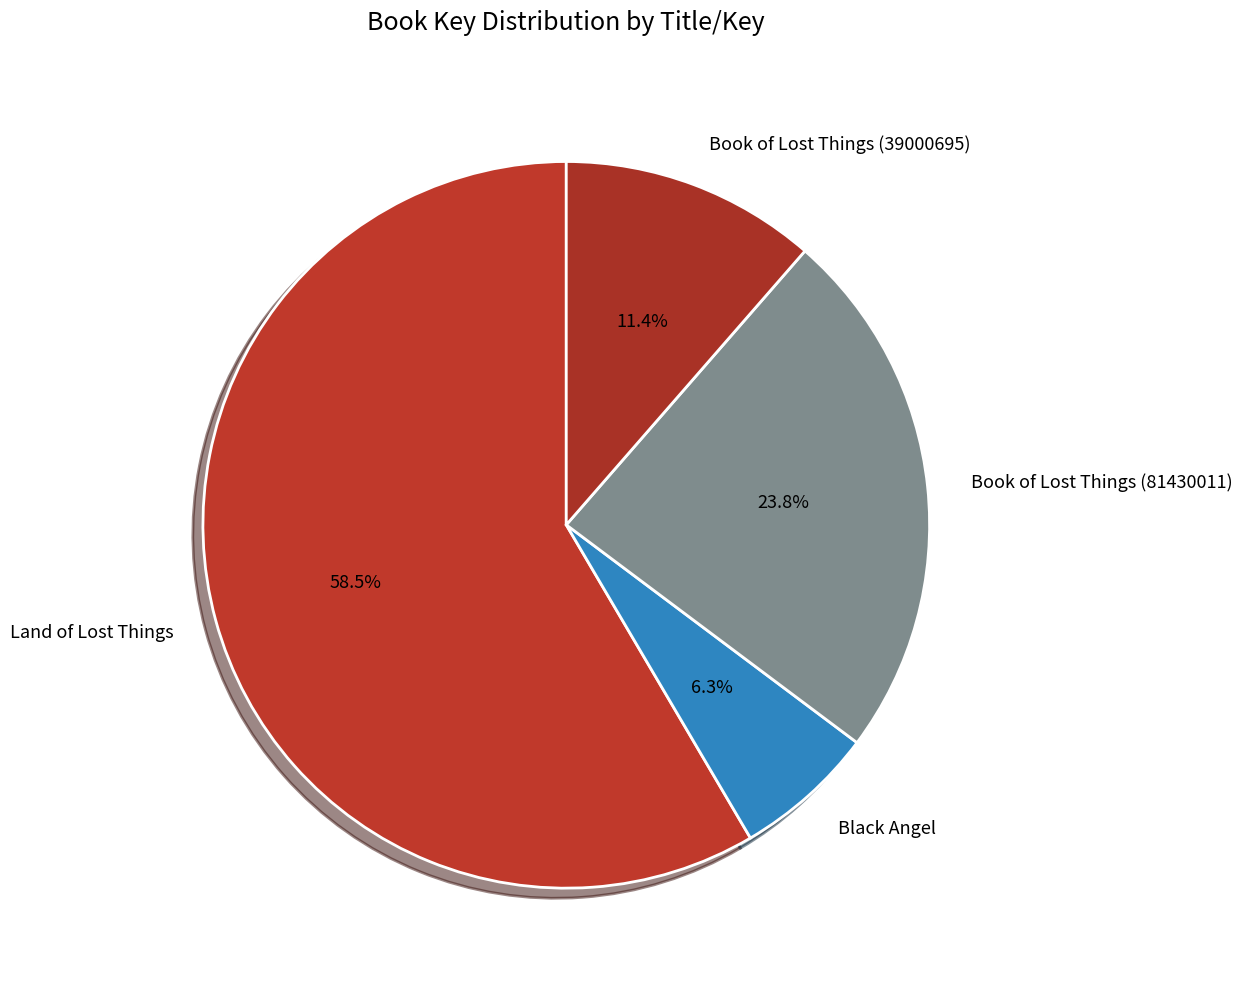

What is the smallest slice in the pie chart?

Black Angel